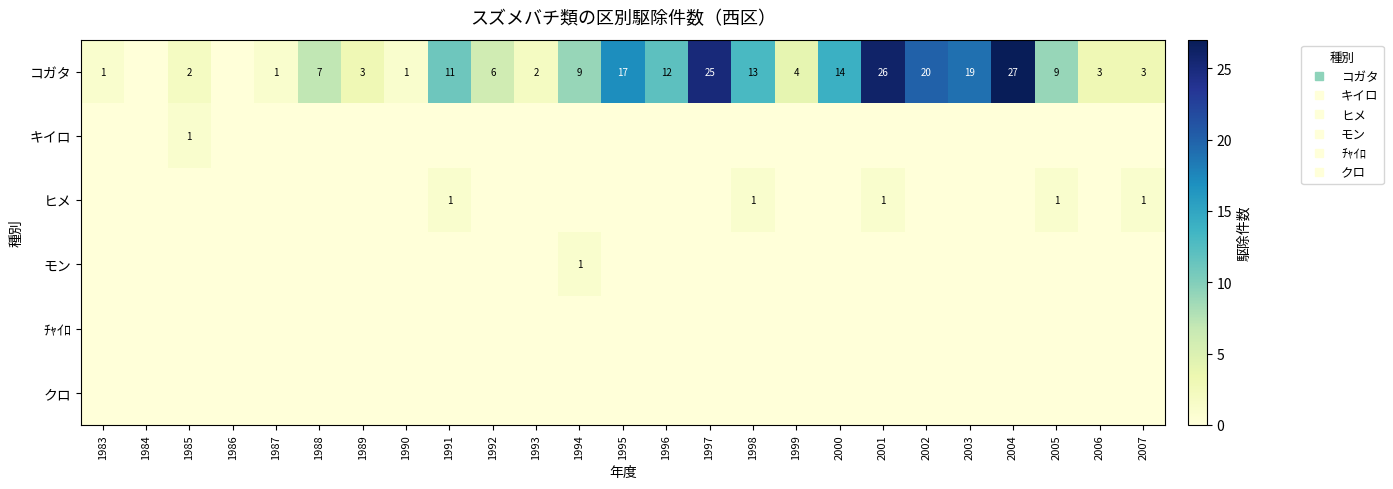

Rank the series at 1986 from lowest to highest value.

コガタ, キイロ, ヒメ, モン, ﾁｬｲﾛ, クロ